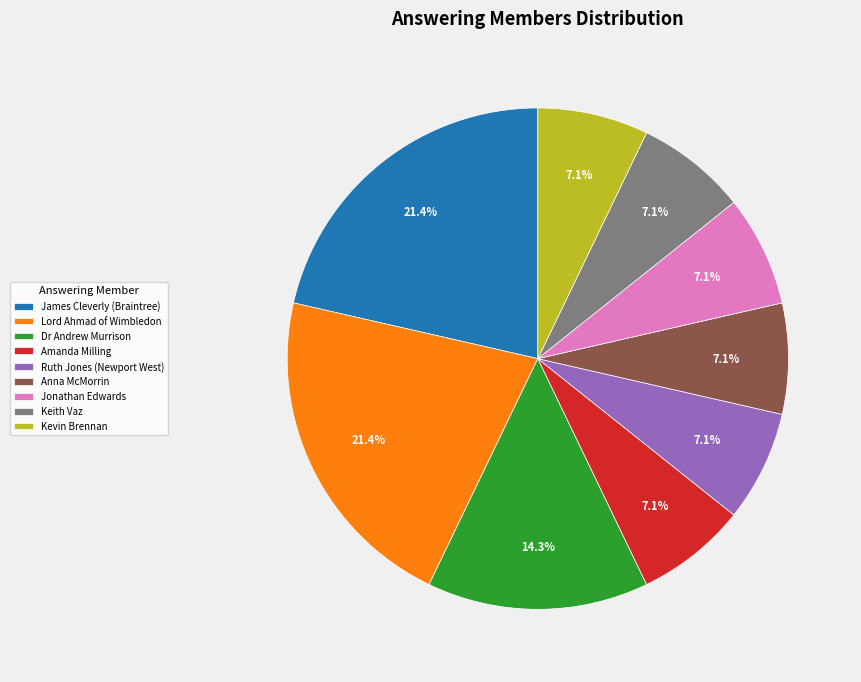

What is the total percentage of James Cleverly (Braintree) and Kevin Brennan?

28.6%